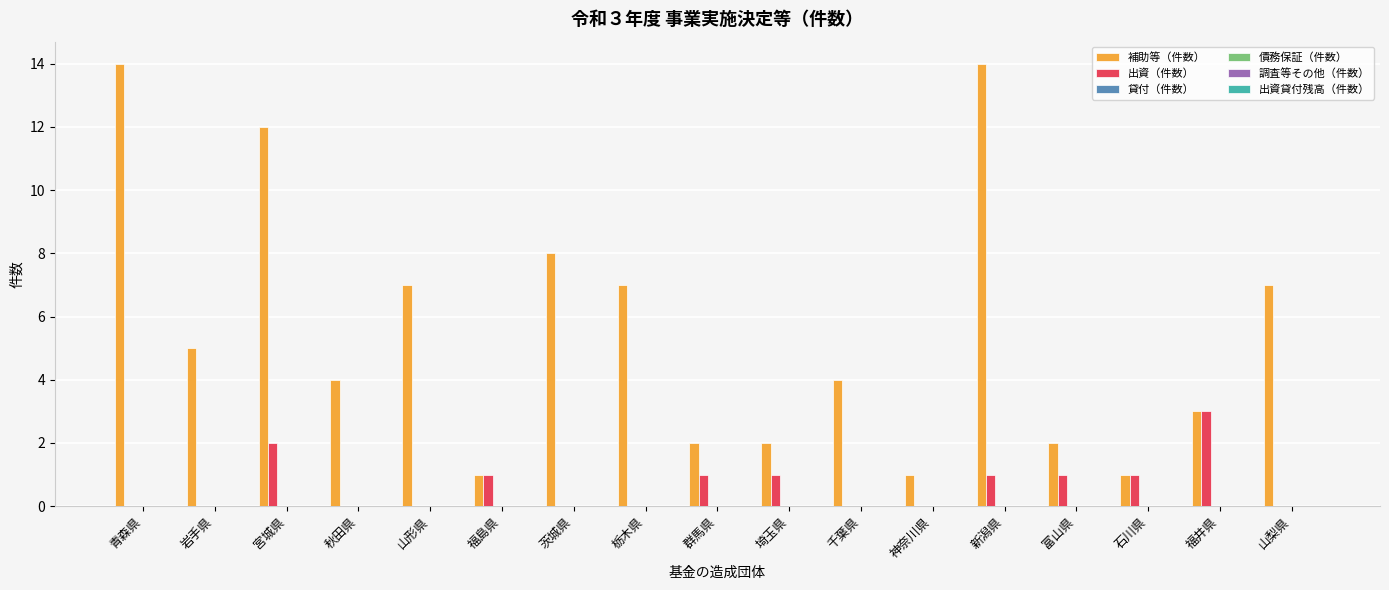

How many groups of bars are there?

17